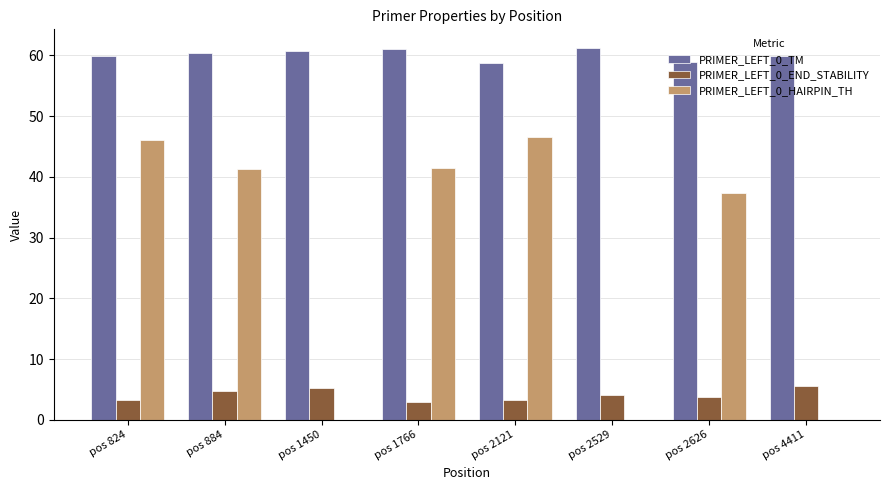

How many groups of bars are there?

8